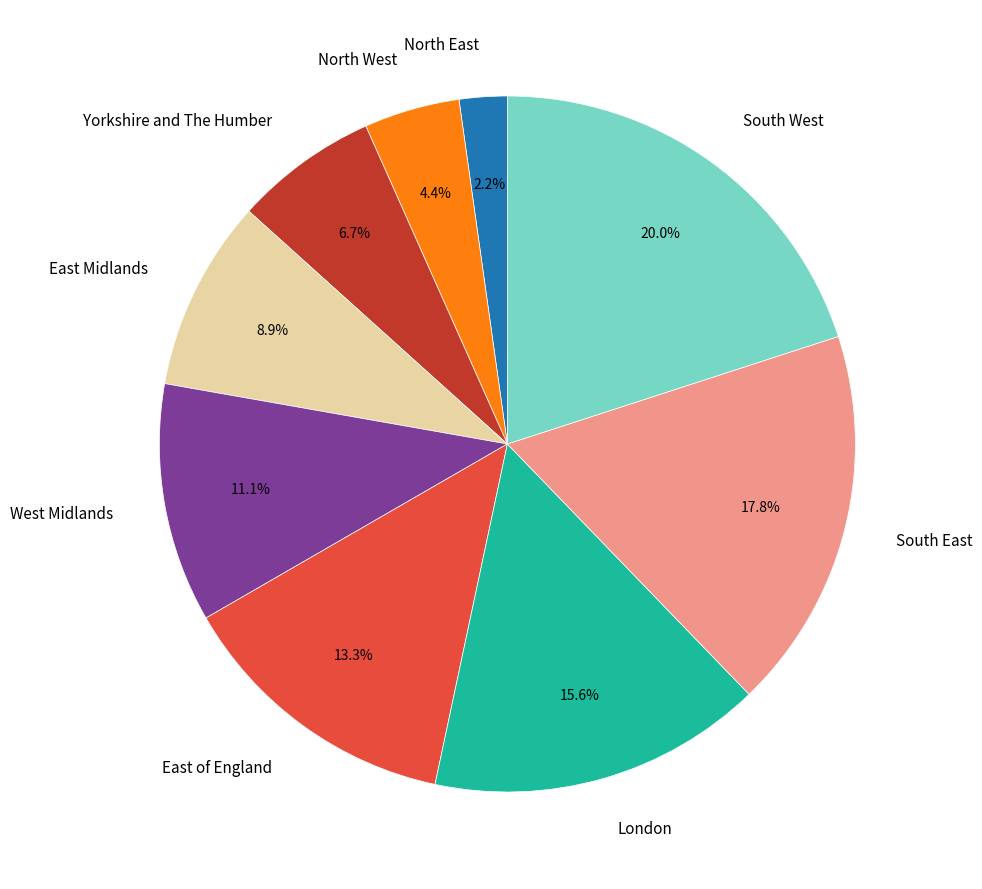

Is there any slice that represents more than half of the pie?

No